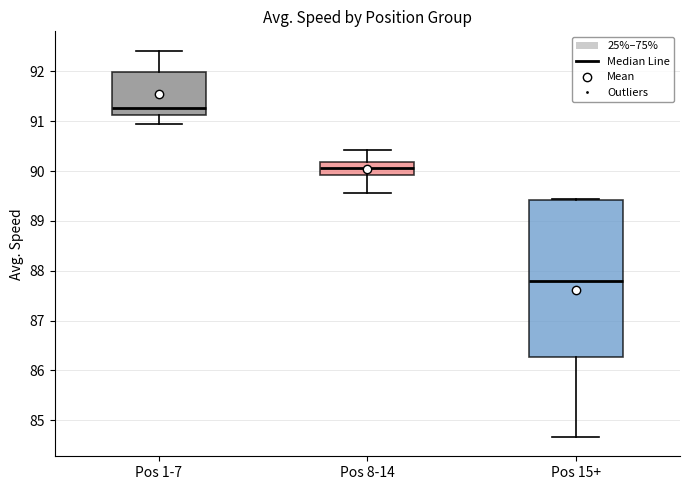

Where does the upper whisker of the box for Pos 8-14 end on the y-axis? The values are not printed on the chart, so give them approximately, as read against the axis.

90.4